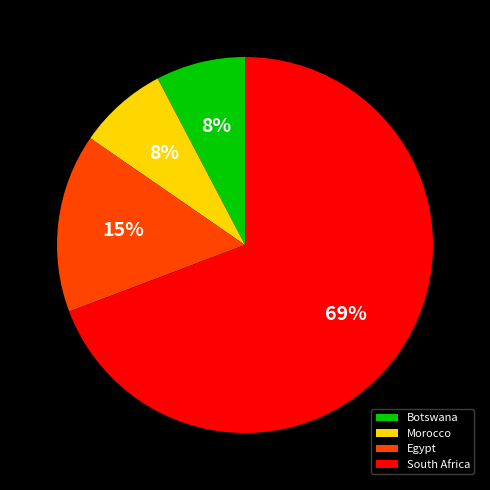

Which slice is the largest?

South Africa